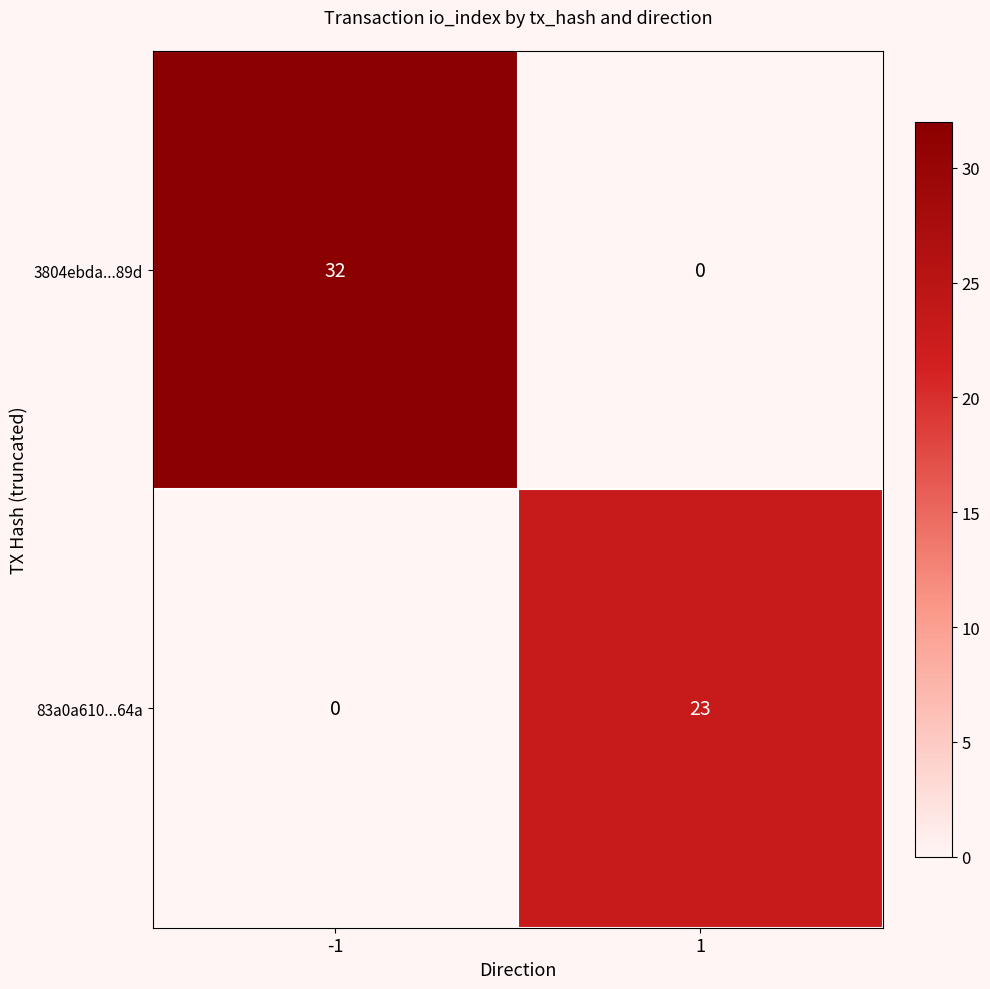

What is the maximum value for 3804ebda...89d?

32